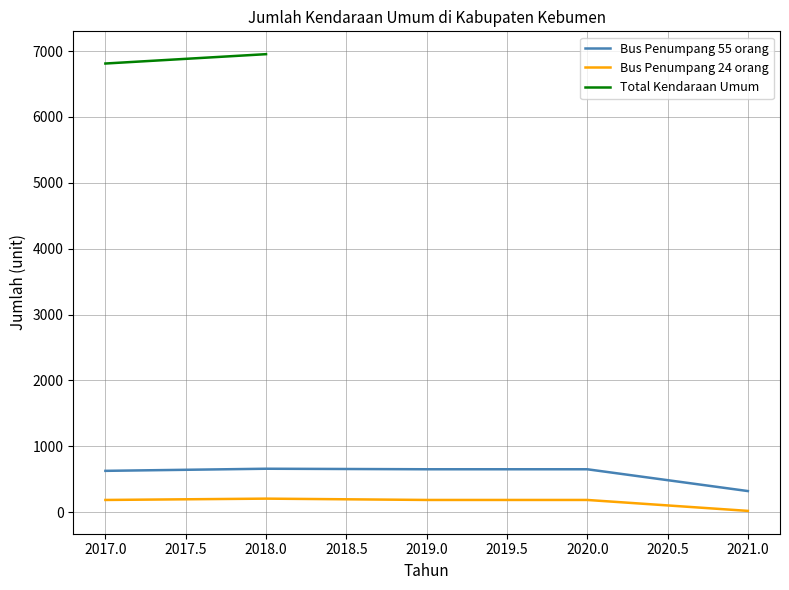

How many interior local peaks does the Bus Penumpang 55 orang series have?

1